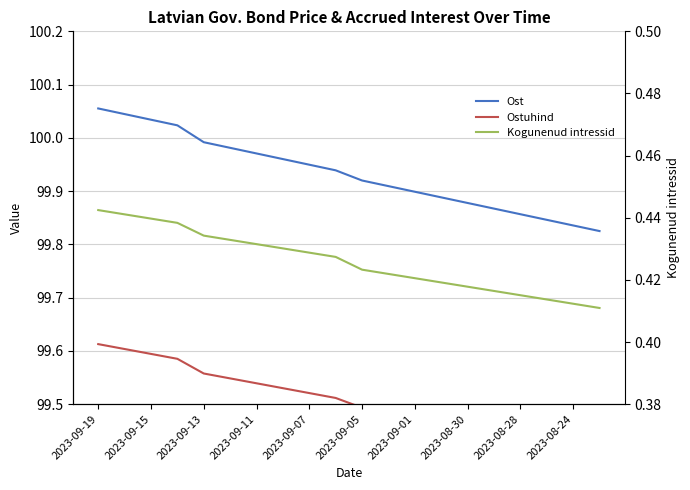

What is the sum of all Kogunenud intressid values?

8.5